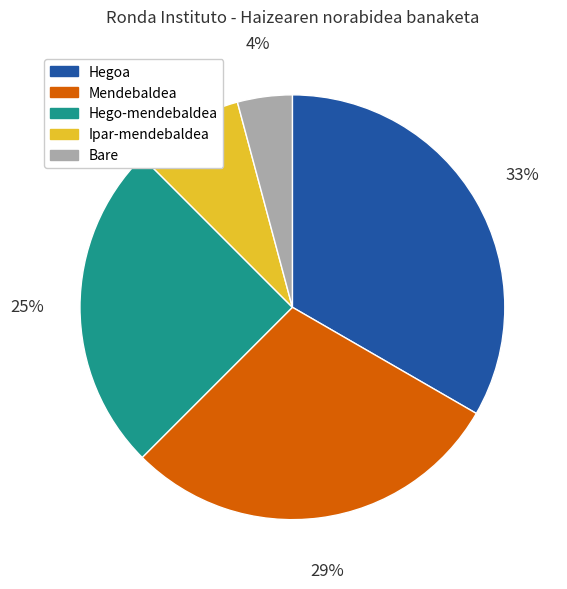

To the nearest percent, what is the combined percentage of Hego-mendebaldea and Ipar-mendebaldea?

33%